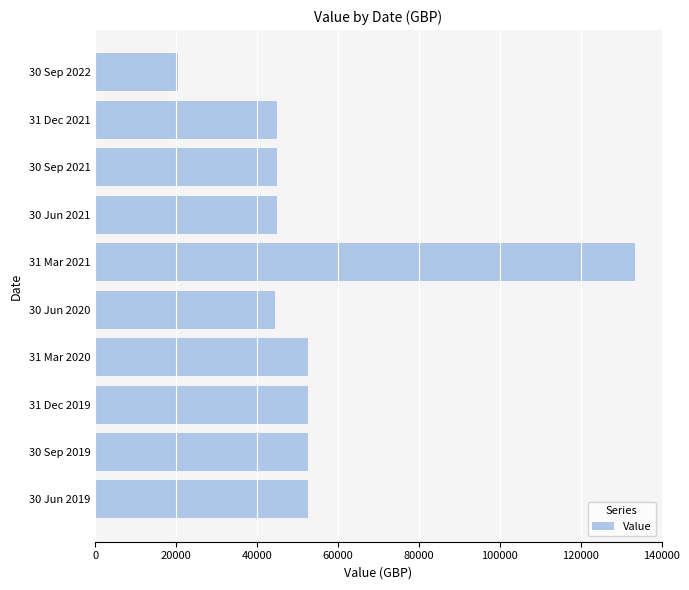

Read the value at 30 Sep 2022.

20425.6